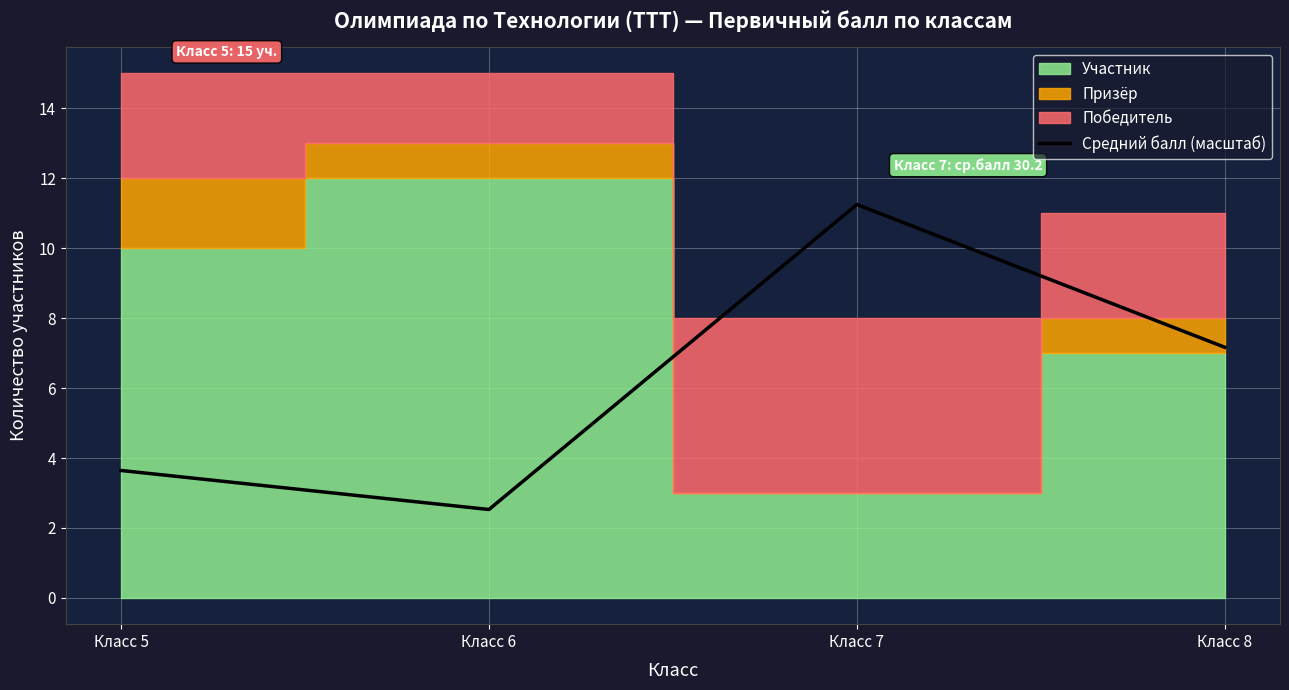

The Средний балл (масштаб) series shows 6.4 at Класс 5. True or false?

False